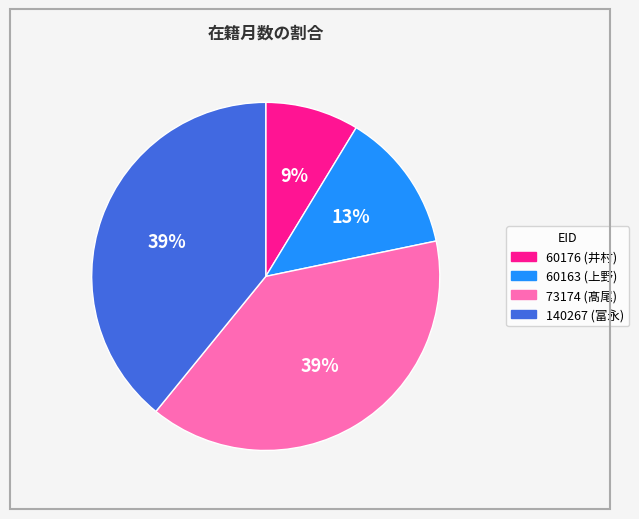

How many segments does this pie chart have?

4